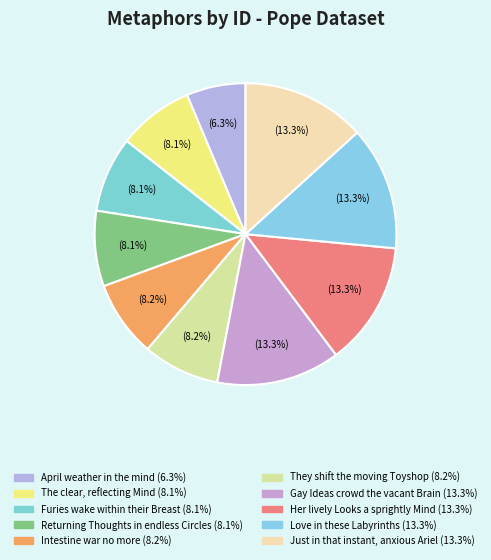

To the nearest percent, what percentage of the pie is They shift the moving Toyshop?

8%